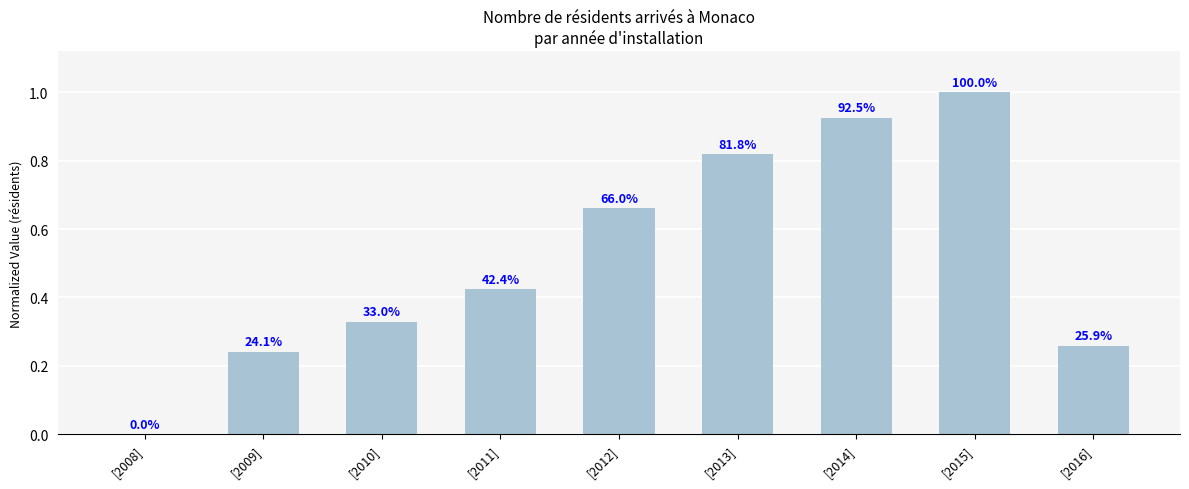

Are the bars horizontal?

No